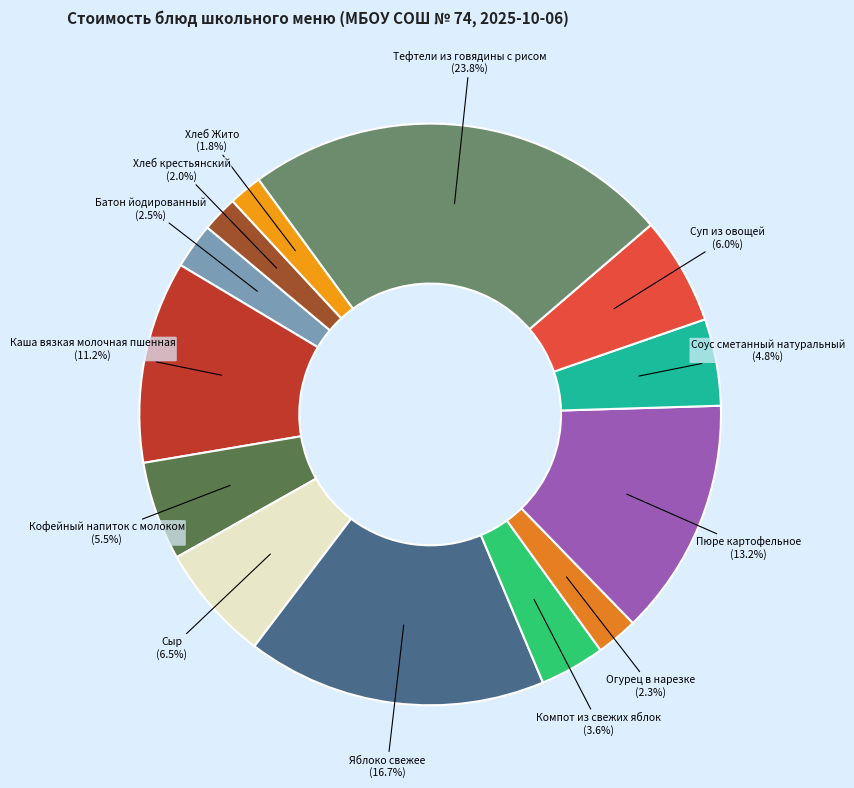

Which has a higher value, Яблоко свежее or Каша вязкая молочная пшенная?

Яблоко свежее